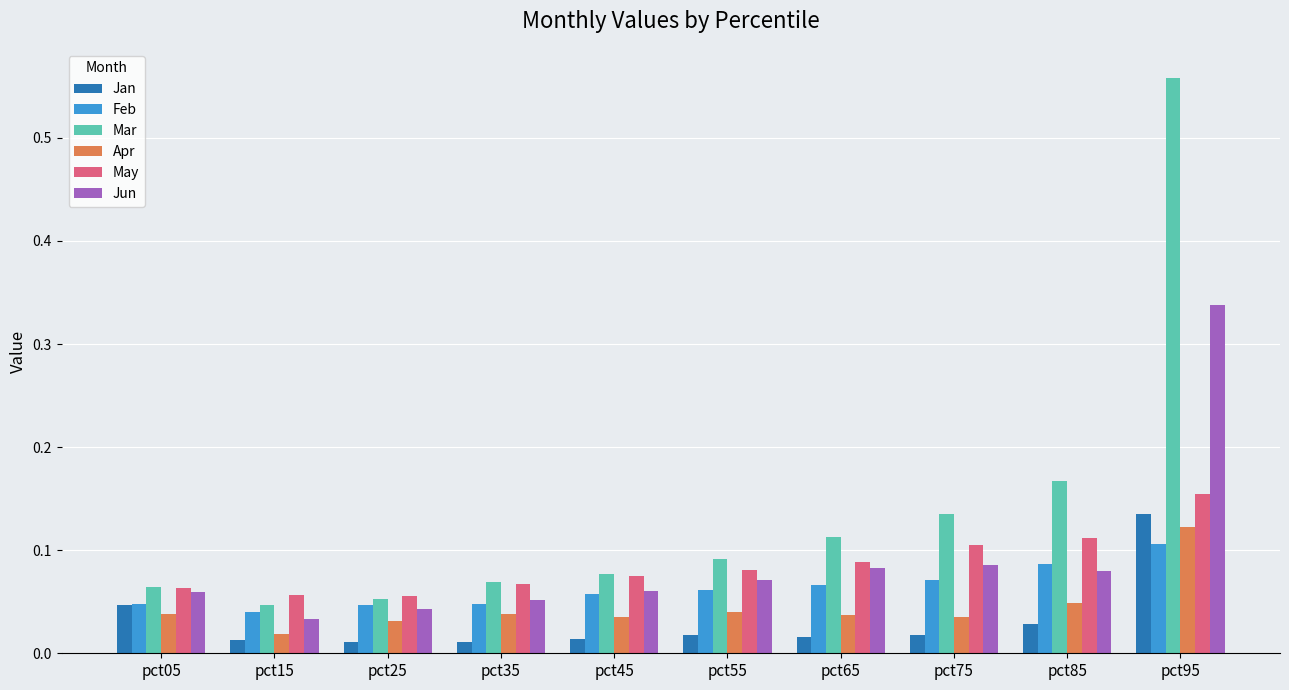

Which series has the largest range (max minus min)?

Mar